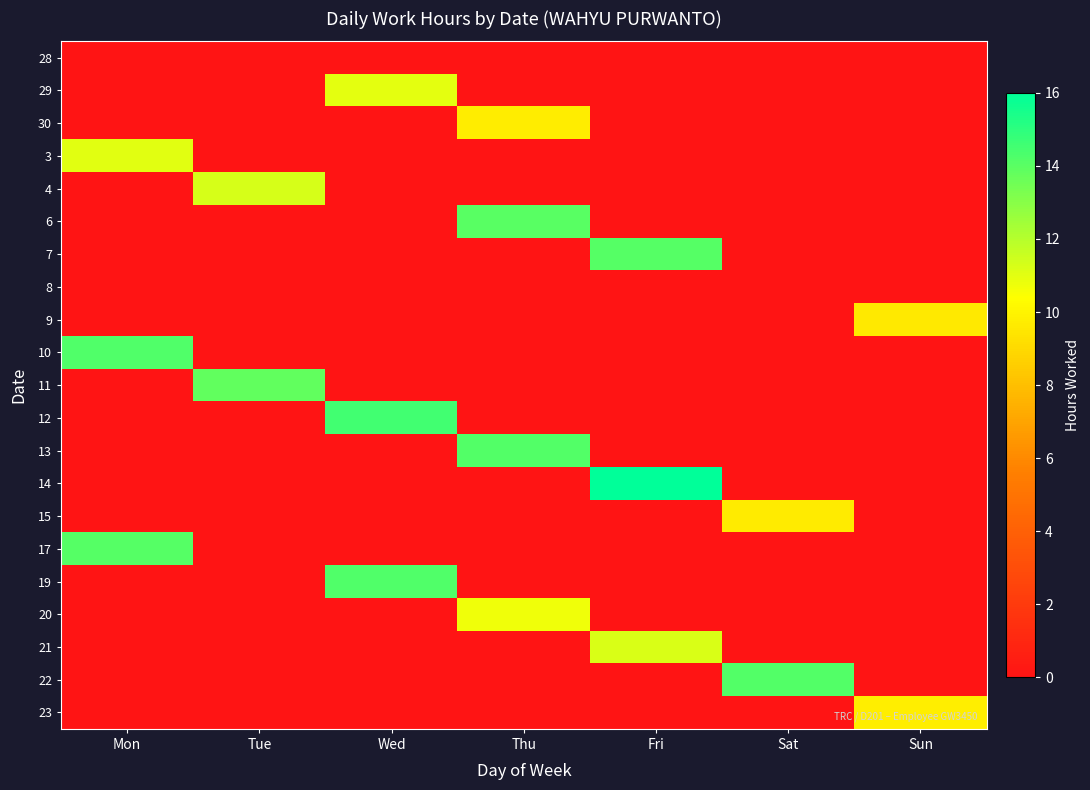

Between Sun and Thu, which is larger?

Sun